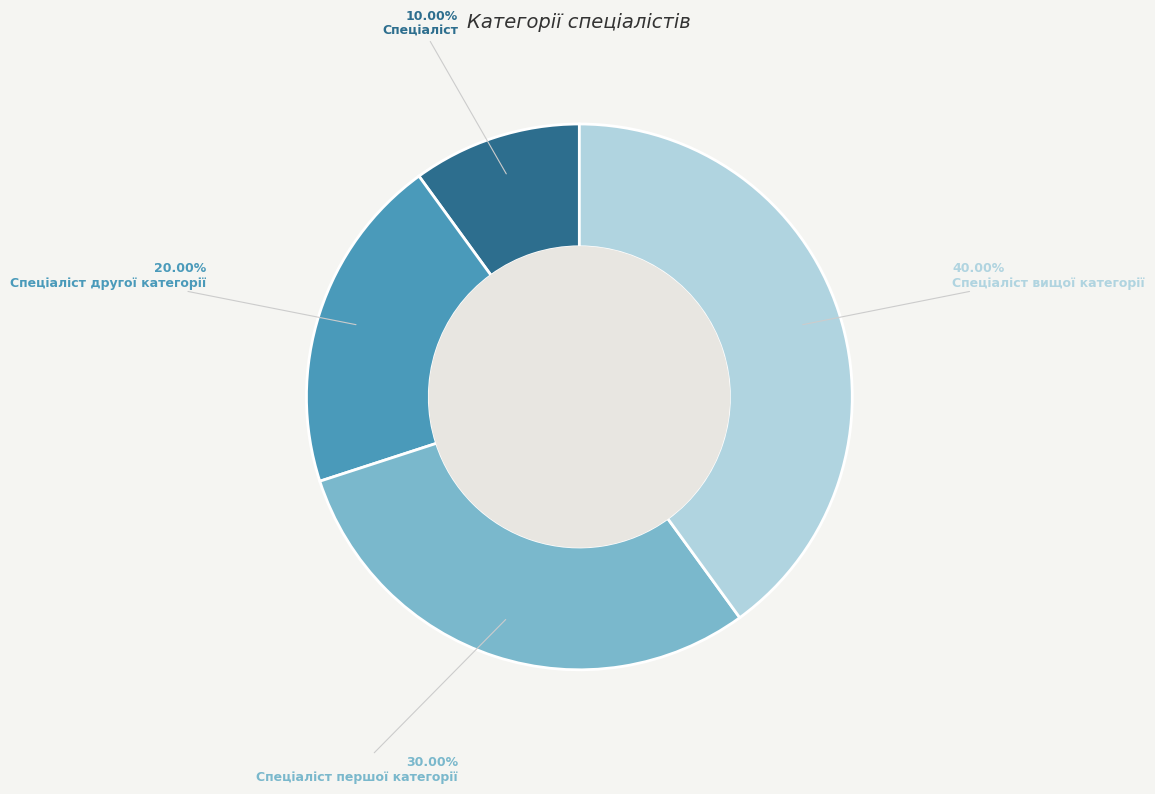

Is there a majority slice in this chart?

No